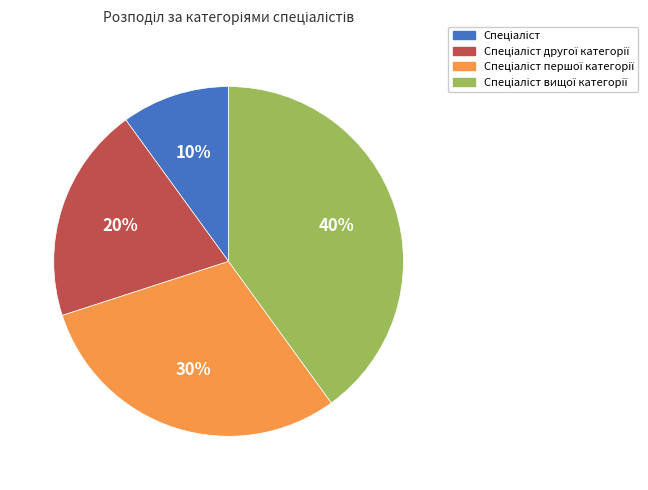

To the nearest percent, what is the difference between the largest and smallest slice percentages?

30%